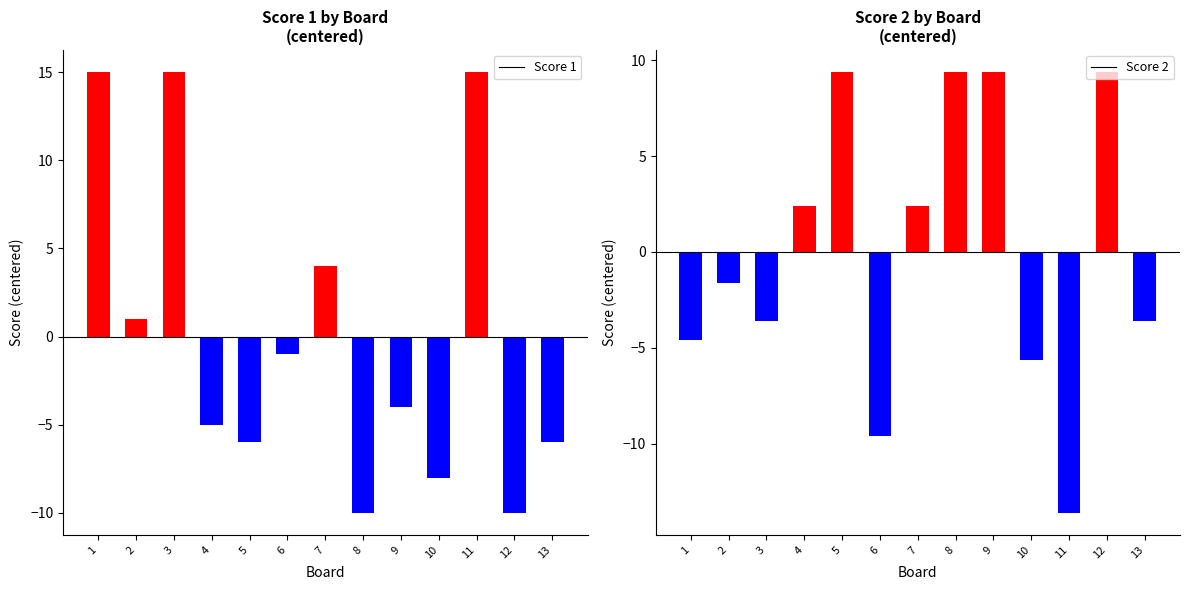

How many negative values does the Score 1 series have?

8